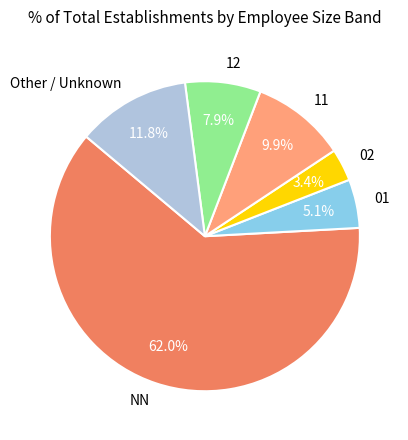

Is it true that 12 is 8% of the pie?

True